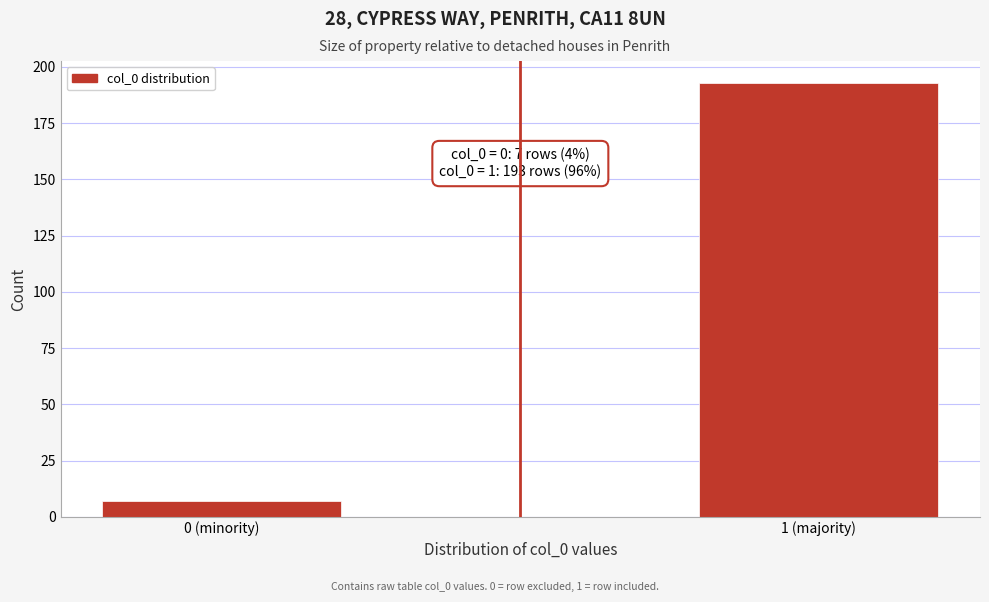

Reading right to left, extract all data points from this chart.

1 (majority)=193	0 (minority)=7